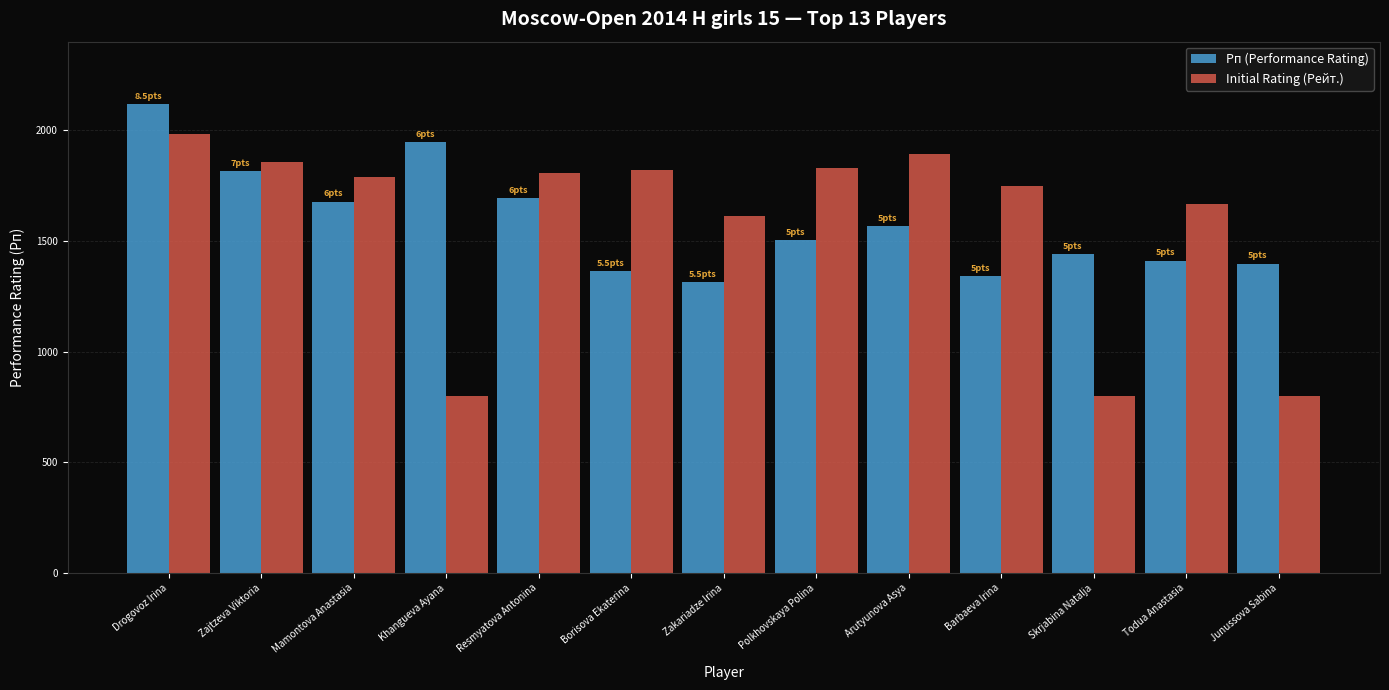

What is the smallest value displayed?

800